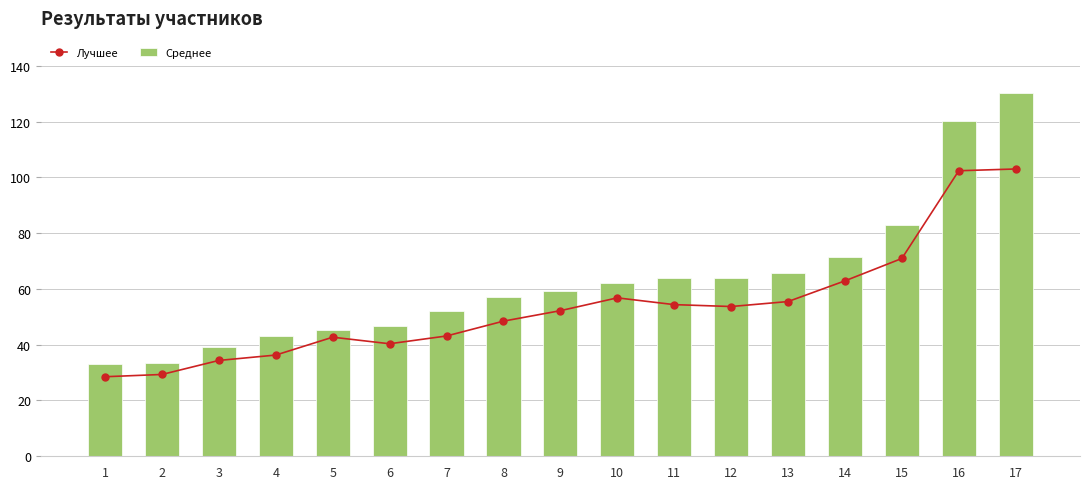

Reading right to left, what are all the values shown in this chart?

Лучшее: 17=103.0	16=102.4	15=70.9	14=62.9	13=55.5	12=53.7	11=54.4	10=56.8	9=52.2	8=48.5	7=43.1	6=40.3	5=42.7	4=36.3	3=34.4	2=29.3	1=28.5
Среднее: 17=130.3	16=120.4	15=83.1	14=71.6	13=65.6	12=64.0	11=63.9	10=62.2	9=59.2	8=57.1	7=52.0	6=46.7	5=45.4	4=43.3	3=39.0	2=33.5	1=33.1